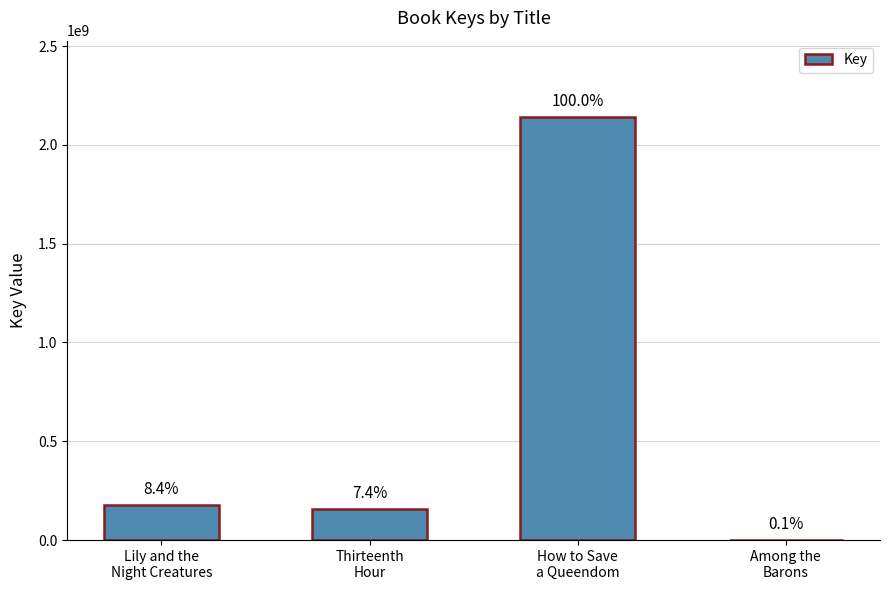

The chart shows a value of 178924716 at Lily and the
Night Creatures. True or false?

True